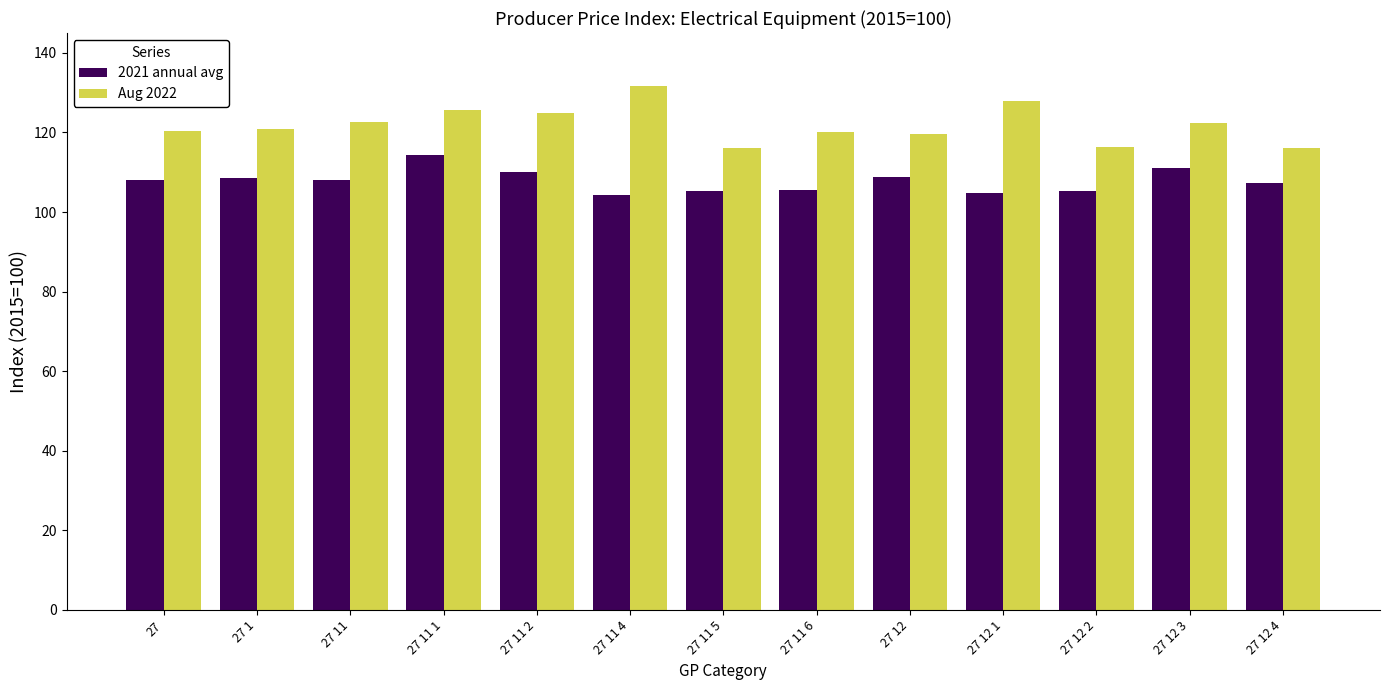

List the series in order of their overall mean, lowest first.

2021 annual avg, Aug 2022